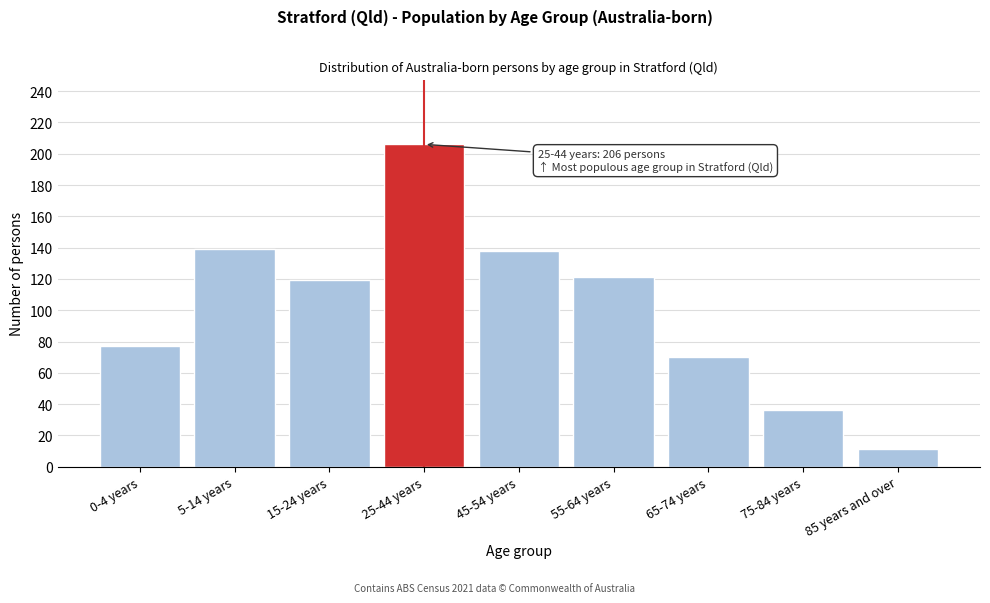

Reading left to right, what are all the values shown in this chart?

77	139	119	206	138	121	70	36	11